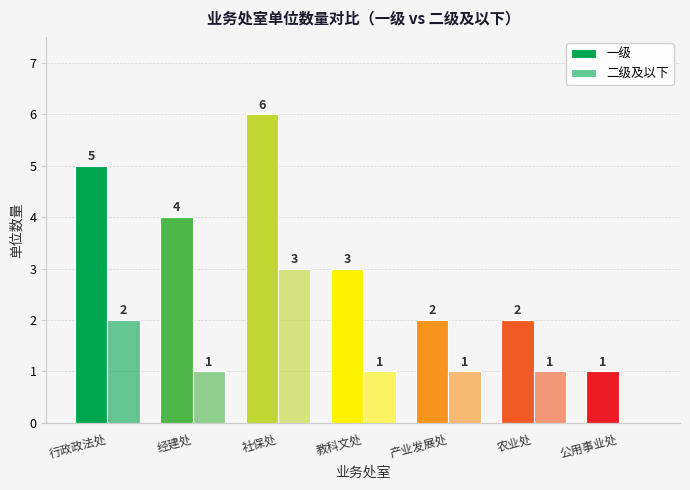

What is the difference between the second highest and second lowest values in the 一级 series?

3